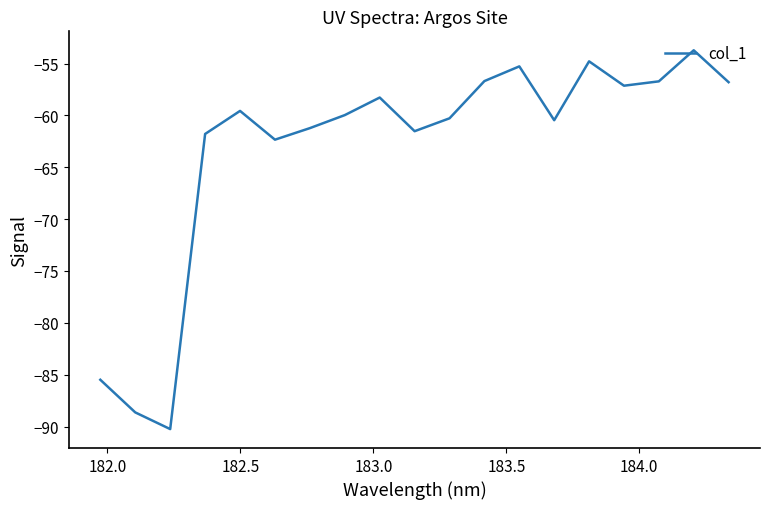

True or false: the data has more than 2 interior local peaks.

True